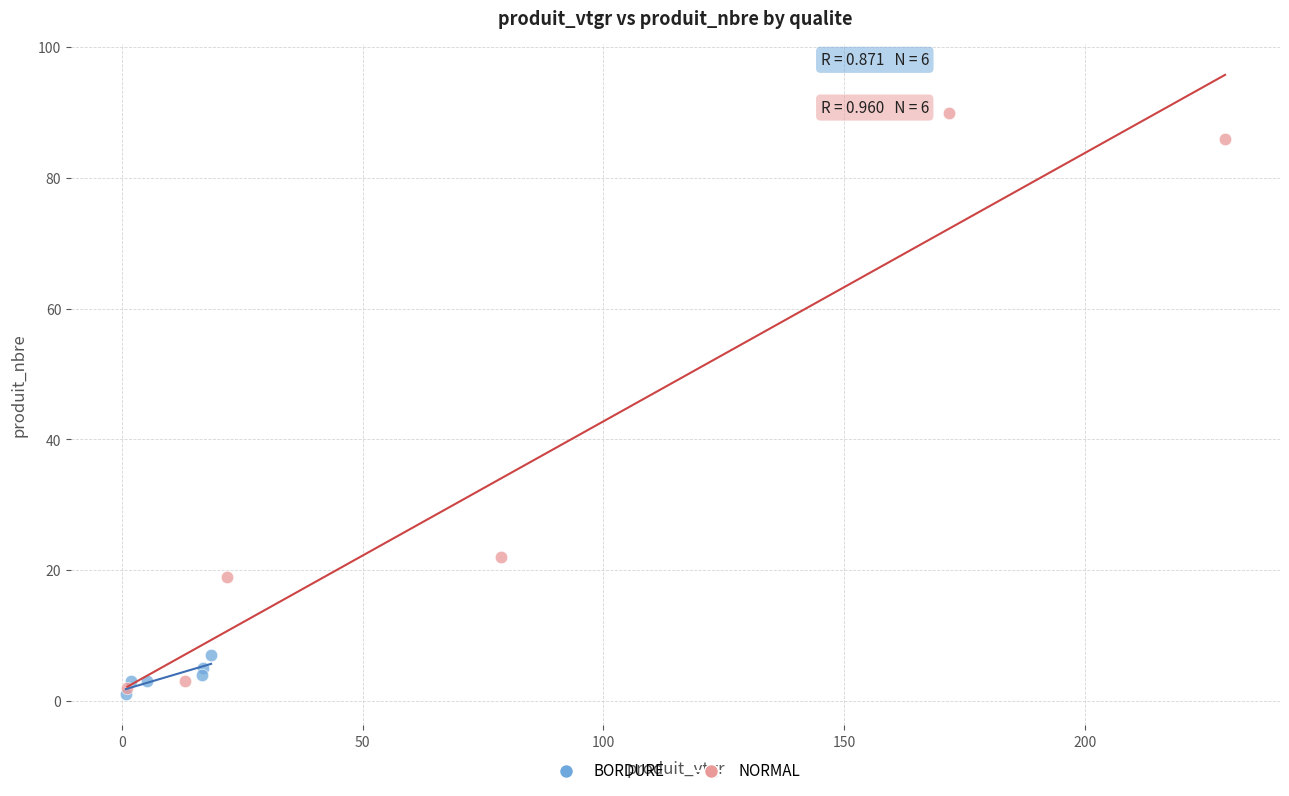

What are all the series names shown in the legend?

BORDURE, NORMAL